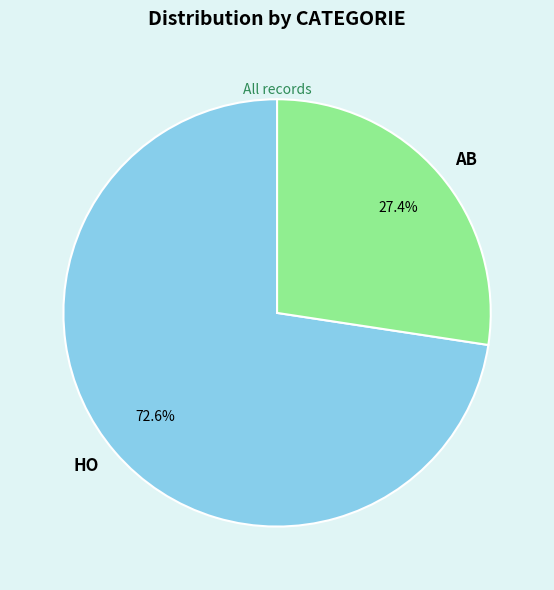

To the nearest percent, what percentage of the pie is AB?

27%